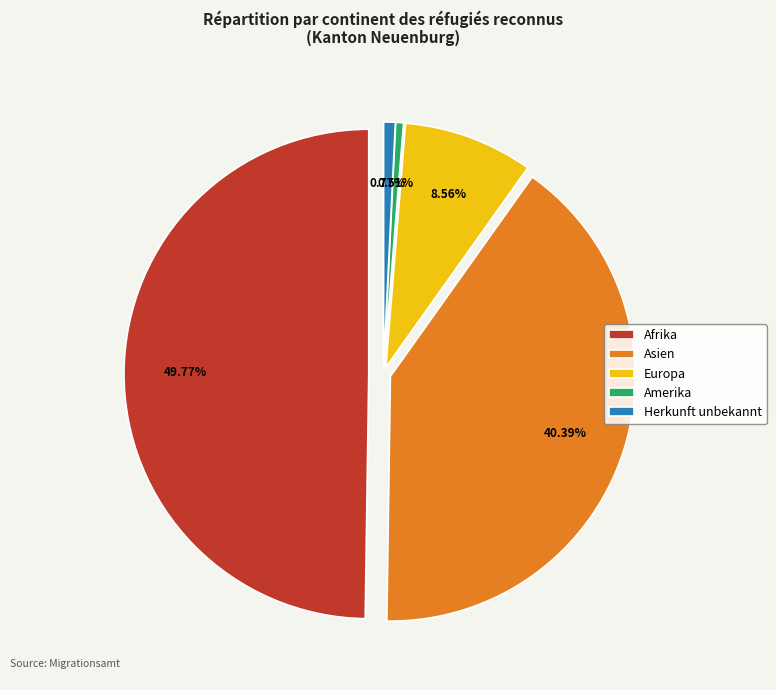

Count the number of slices in the pie.

6